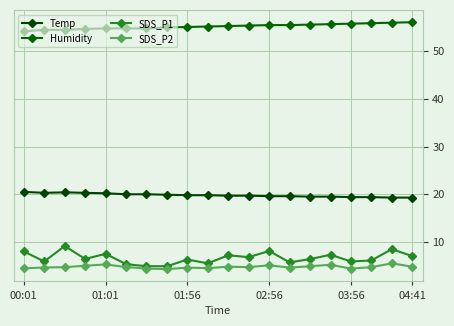

How many categories are shown in the chart?

20